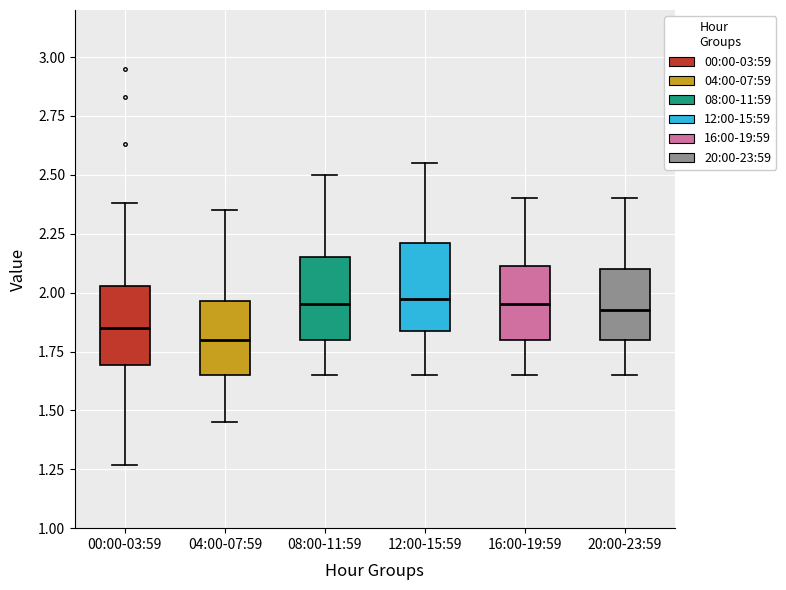

Reading left to right, read every box against the y-axis: the position of its median line, the range the box covers, and the ends of its whiskers. The values are not printed on the chart, so give them approximately, as read against the axis.

00:00-03:59: median 1.85, box 1.70 to 2.05, whiskers 1.25 to 2.40
04:00-07:59: median 1.80, box 1.65 to 1.95, whiskers 1.45 to 2.35
08:00-11:59: median 1.95, box 1.80 to 2.15, whiskers 1.65 to 2.50
12:00-15:59: median 2.00, box 1.85 to 2.20, whiskers 1.65 to 2.55
16:00-19:59: median 1.95, box 1.80 to 2.10, whiskers 1.65 to 2.40
20:00-23:59: median 1.95, box 1.80 to 2.10, whiskers 1.65 to 2.40